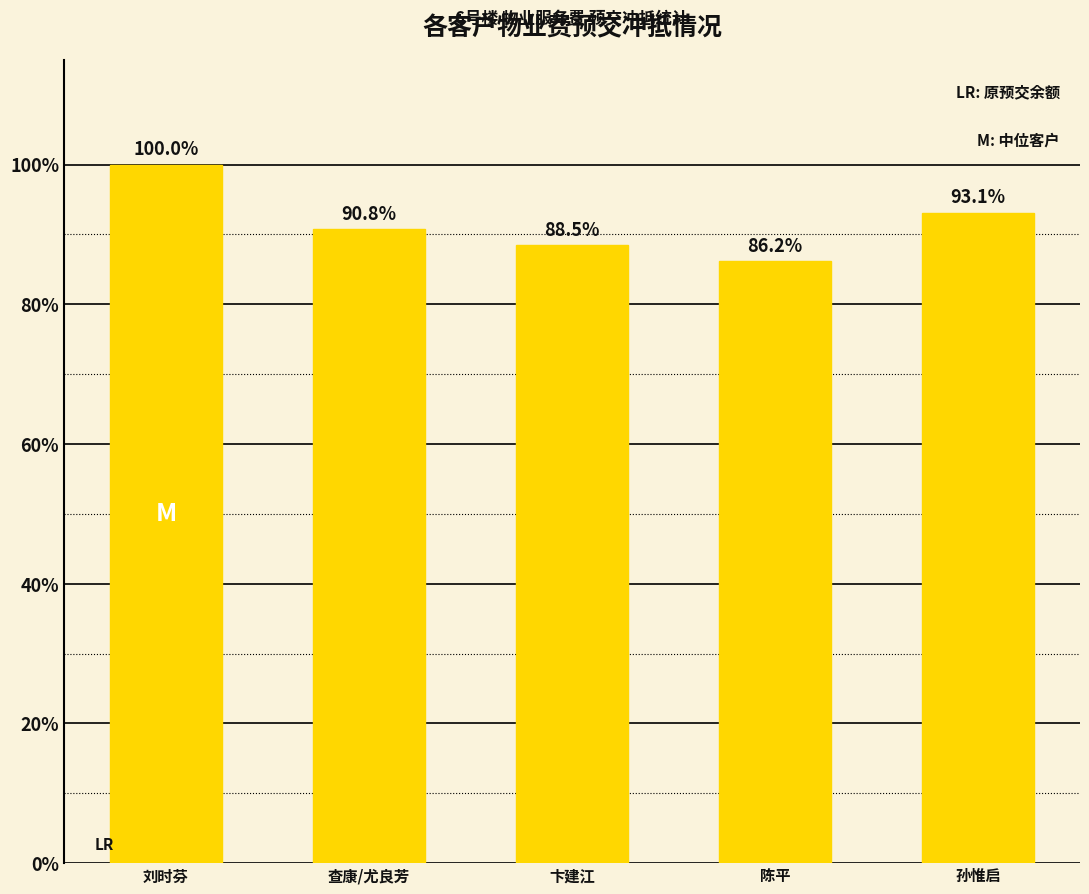

How many data points does each series have?

5